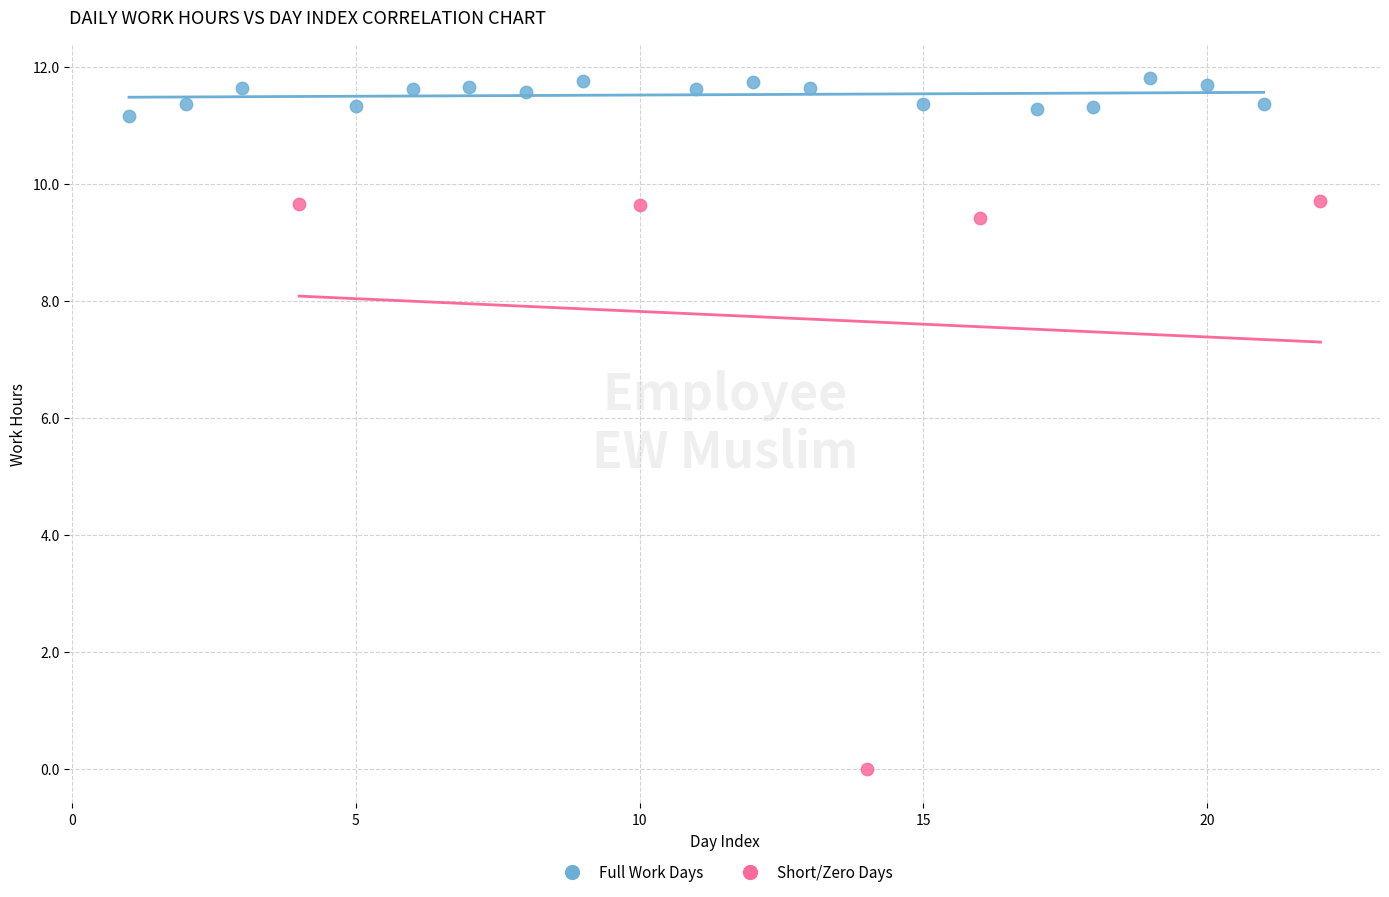

Which series reaches the maximum Y coordinate?

Full Work Days